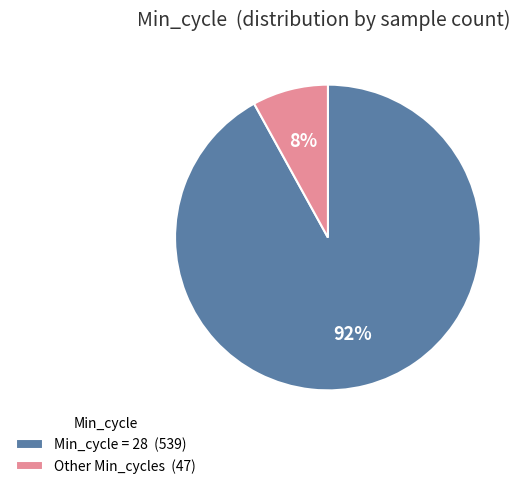

Which category accounts for the majority?

Min_cycle = 28 (539)